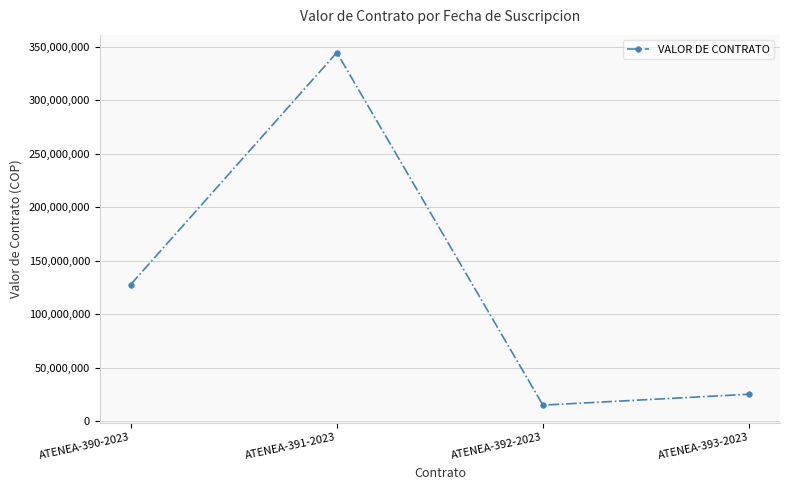

Which category has the highest value across all series?

ATENEA-391-2023